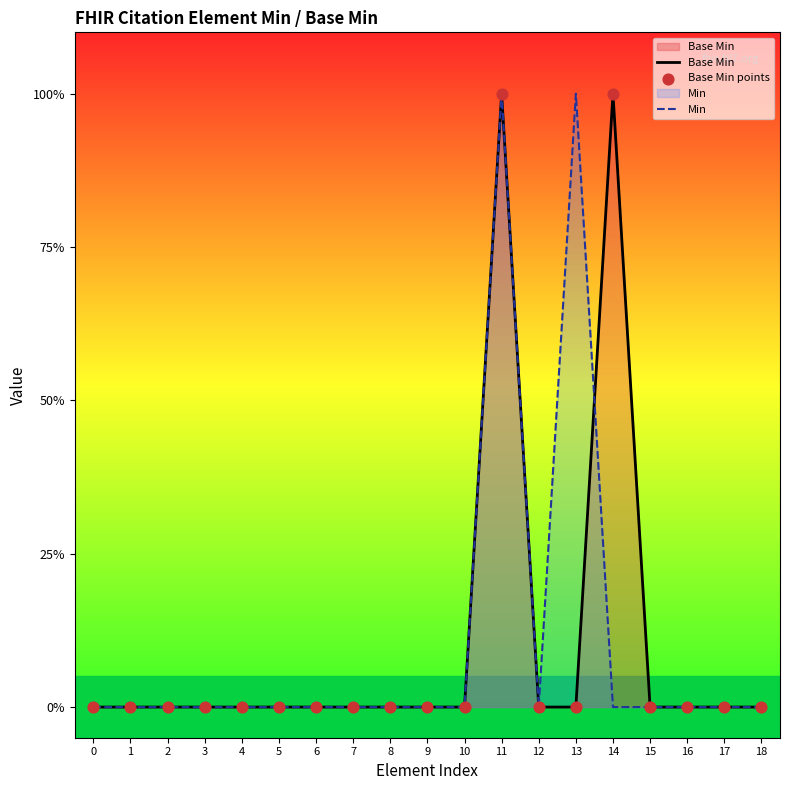

Which series reaches the minimum Y coordinate?

Base Min